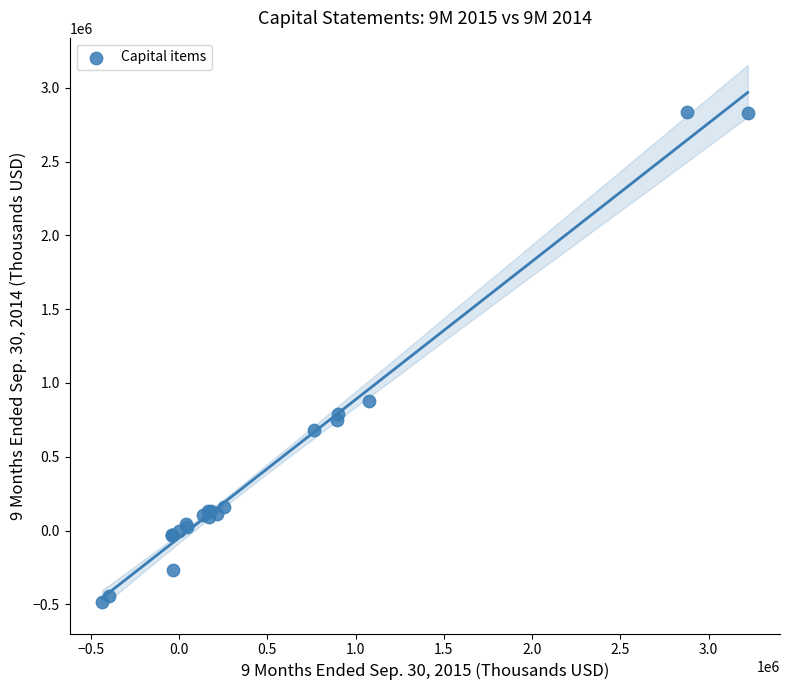

What Y value in the scatter plot is closest to 1178114?

876192